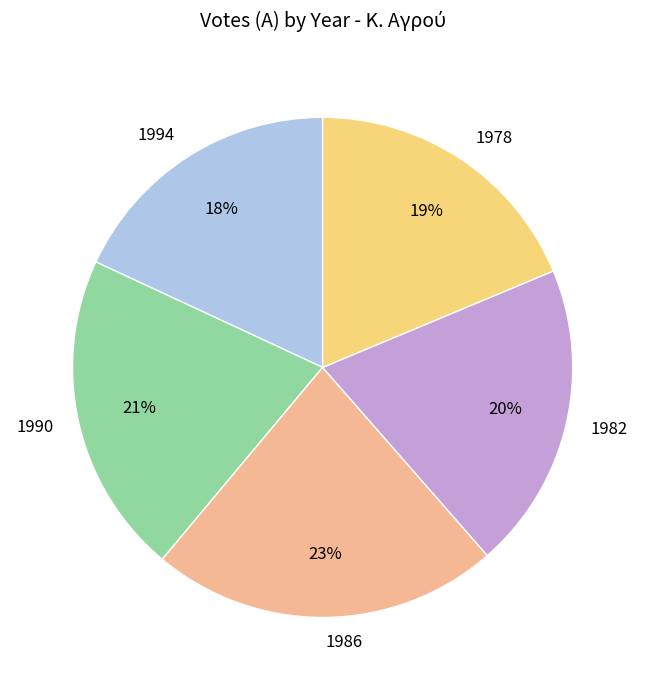

To the nearest percent, what is the combined percentage of 1978 and 1994?

37%